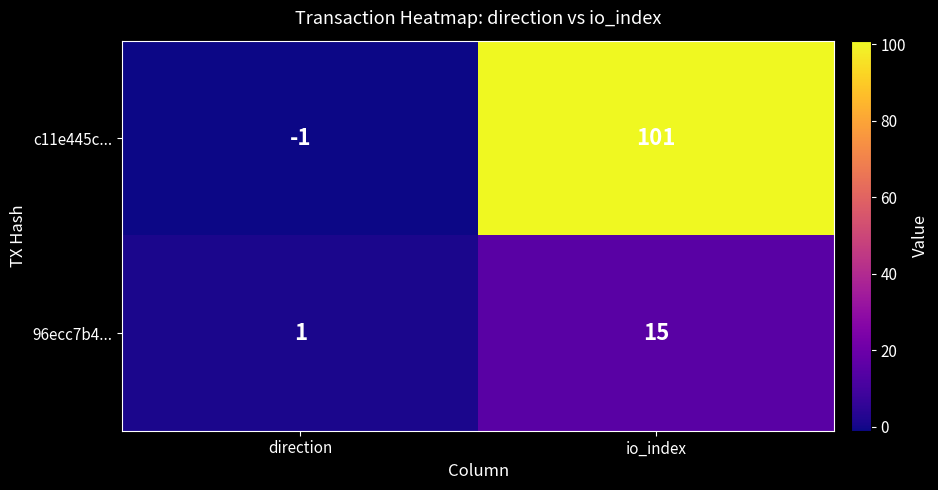

Which series has the widest spread of values?

c11e445c...